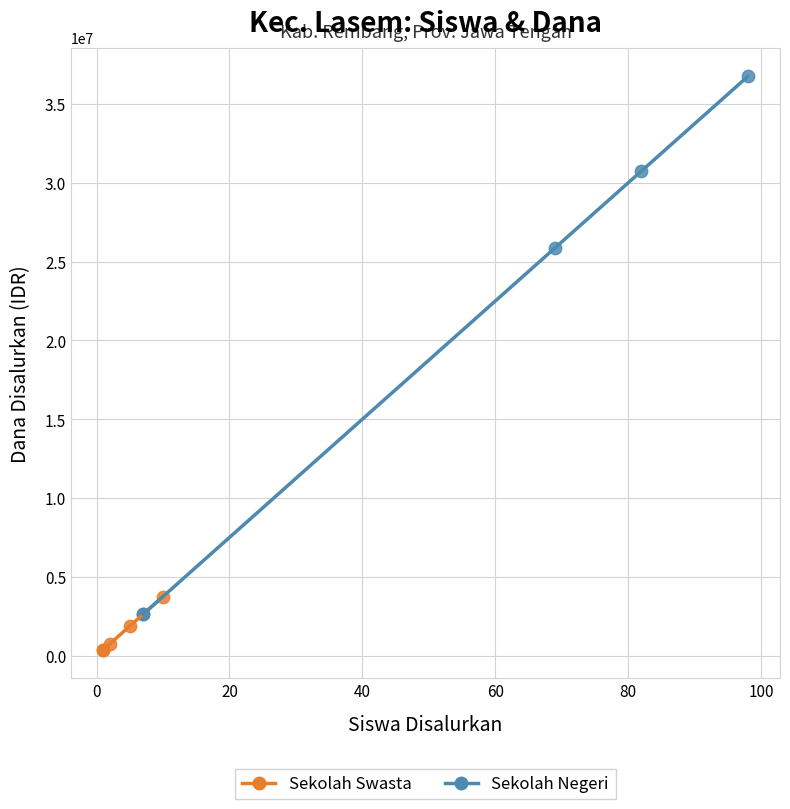

Which series contains the lowest Y value?

Sekolah Swasta